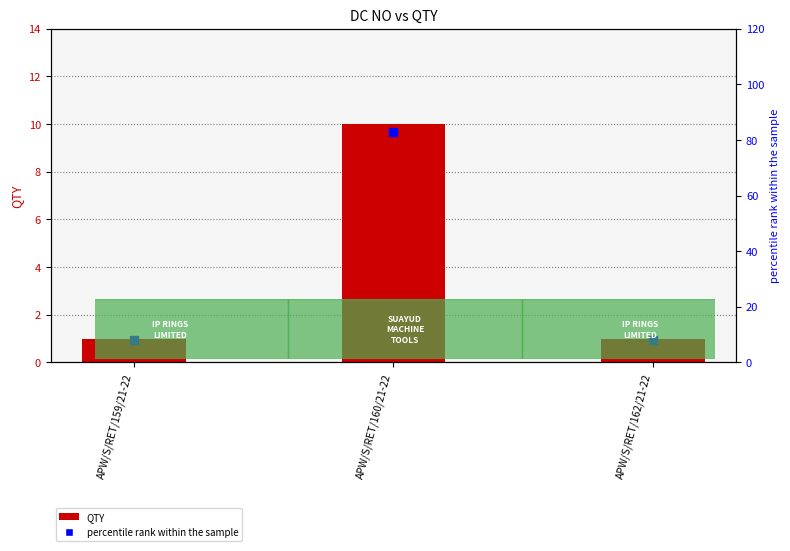

What is the total value across all series at APW/S/RET/162/21-22?

9